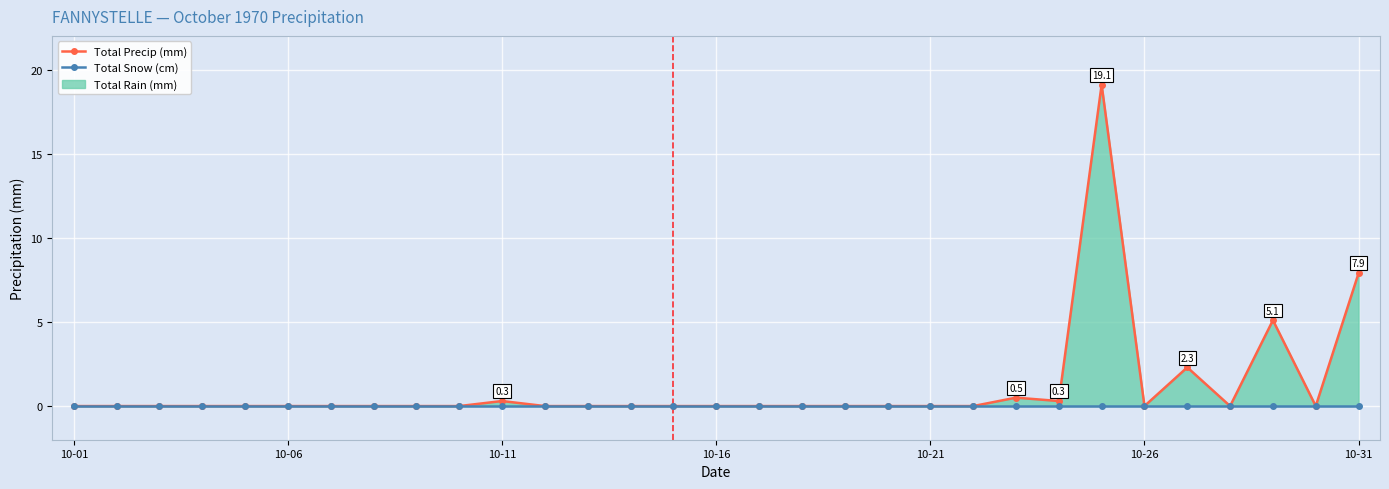

Reading right to left, what are all the values shown in this chart?

Total Precip (mm): 7.9	0.0	5.1	0.0	2.3	0.0	19.1	0.3	0.5	0.0	0.0	0.0	0.0	0.0	0.0	0.0	0.0	0.0	0.0	0.0	0.3	0.0	0.0	0.0	0.0	0.0	0.0	0.0	0.0	0.0	0.0
Total Snow (cm): 0.0	0.0	0.0	0.0	0.0	0.0	0.0	0.0	0.0	0.0	0.0	0.0	0.0	0.0	0.0	0.0	0.0	0.0	0.0	0.0	0.0	0.0	0.0	0.0	0.0	0.0	0.0	0.0	0.0	0.0	0.0